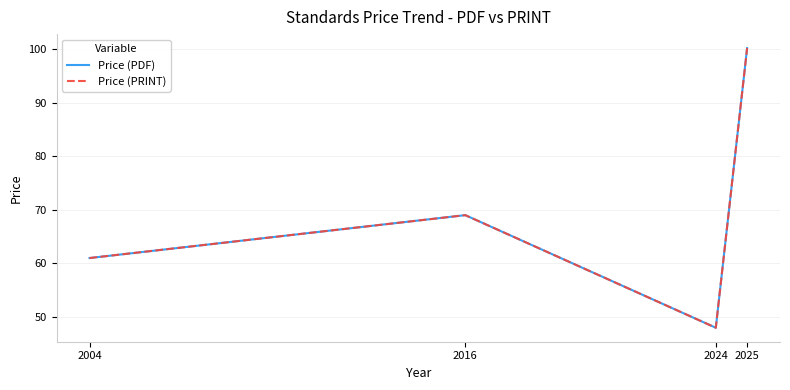

Between 2025 and 2024, which is larger?

2025